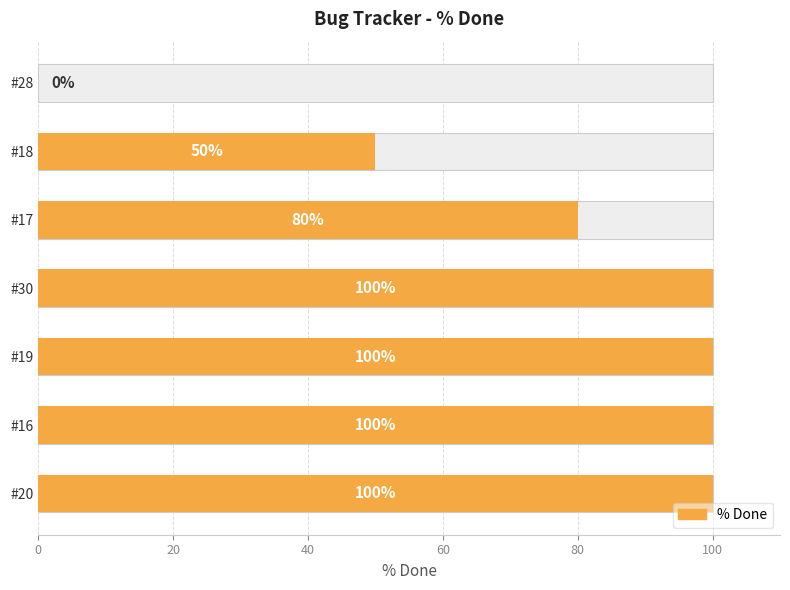

Is it true that the value at #19 is 45?

False